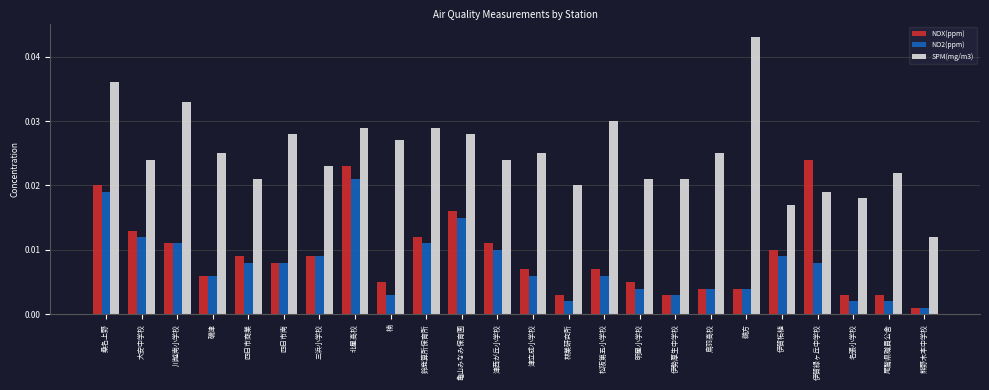

What is the label of the 7th bar from the right?

鳥羽高校